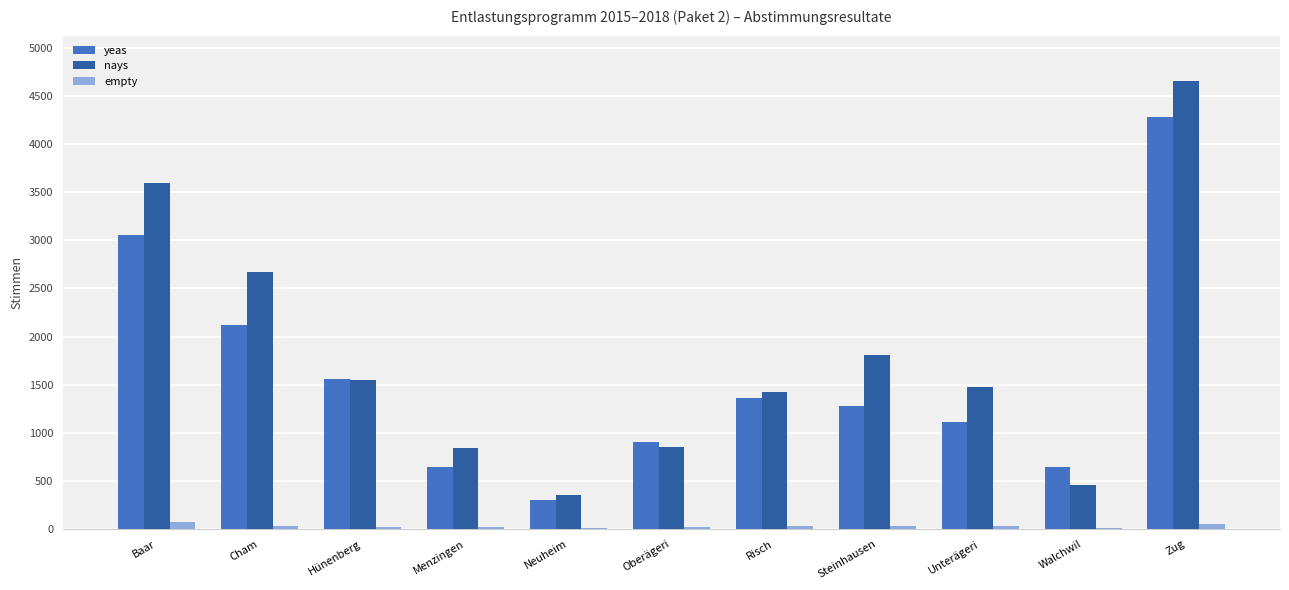

What are all the series names shown in the legend?

yeas, nays, empty